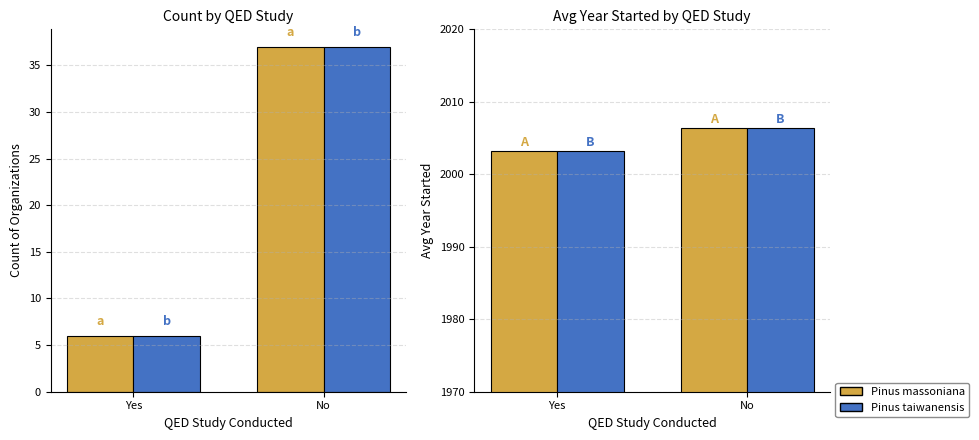

List the labels in order of Pinus massoniana value, largest first.

No, Yes